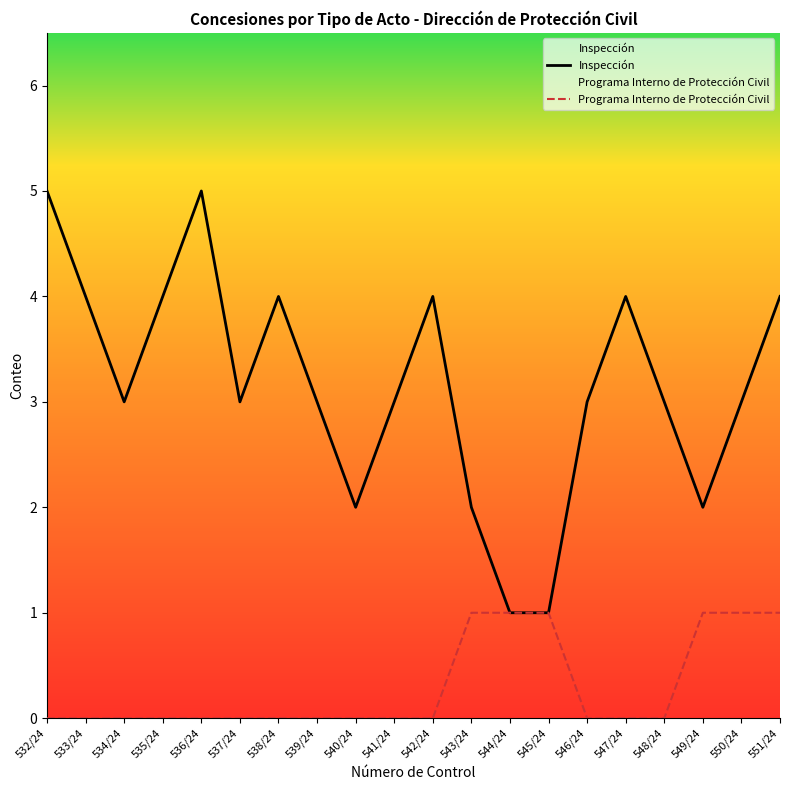

Which series has the largest range (max minus min)?

Inspección